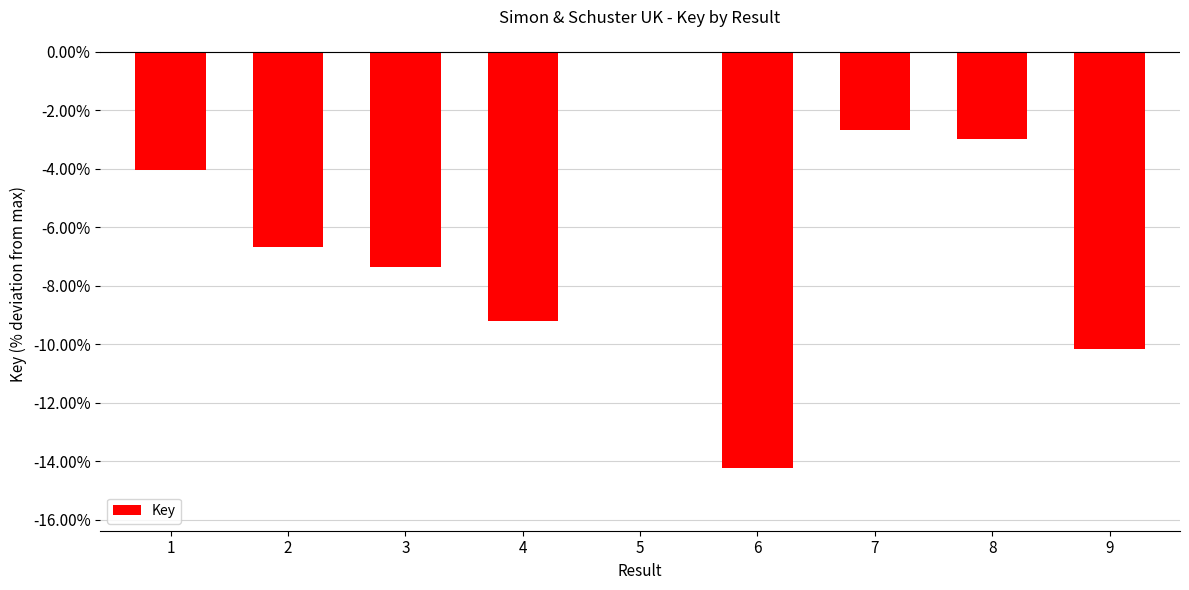

Are the bars grouped side by side (vs. stacked)?

No